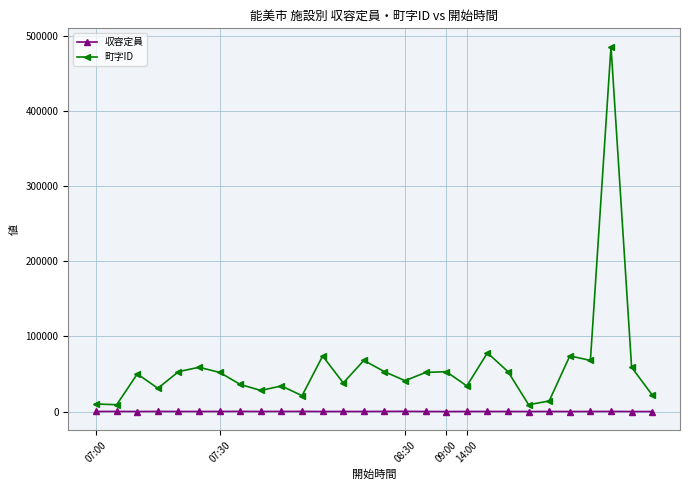

List the series in order of their peak value, highest first.

町字ID, 収容定員